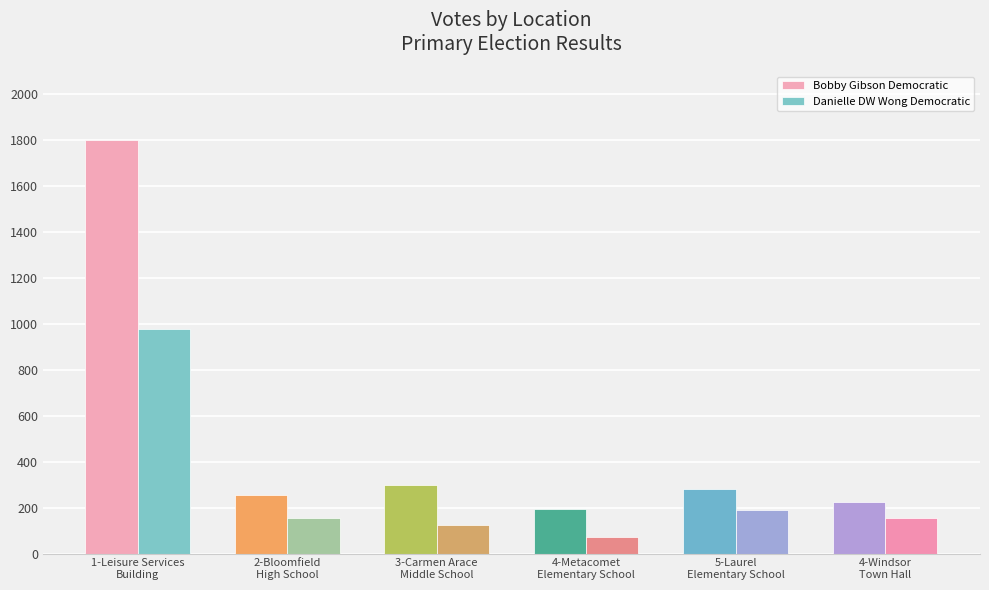

How many groups of bars are there?

6